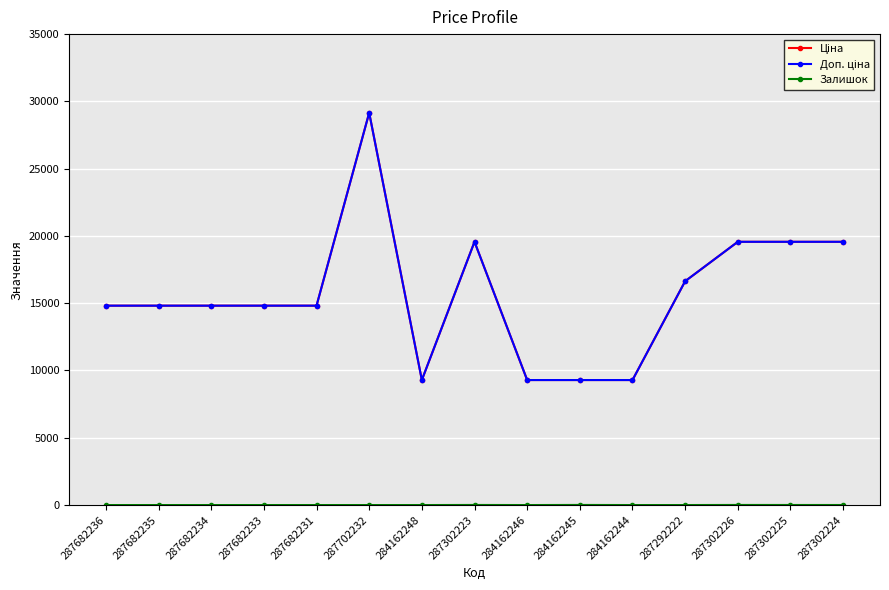

Which series has the largest total across all categories?

Ціна